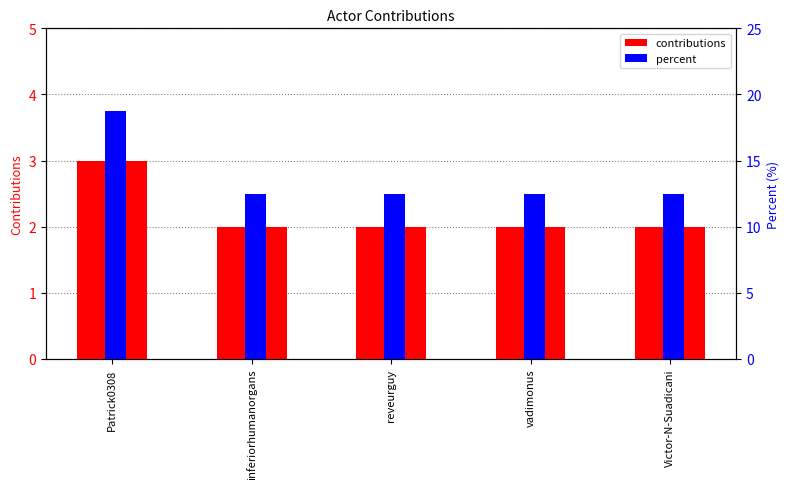

What is the total value across all series at vadimonus?

14.5